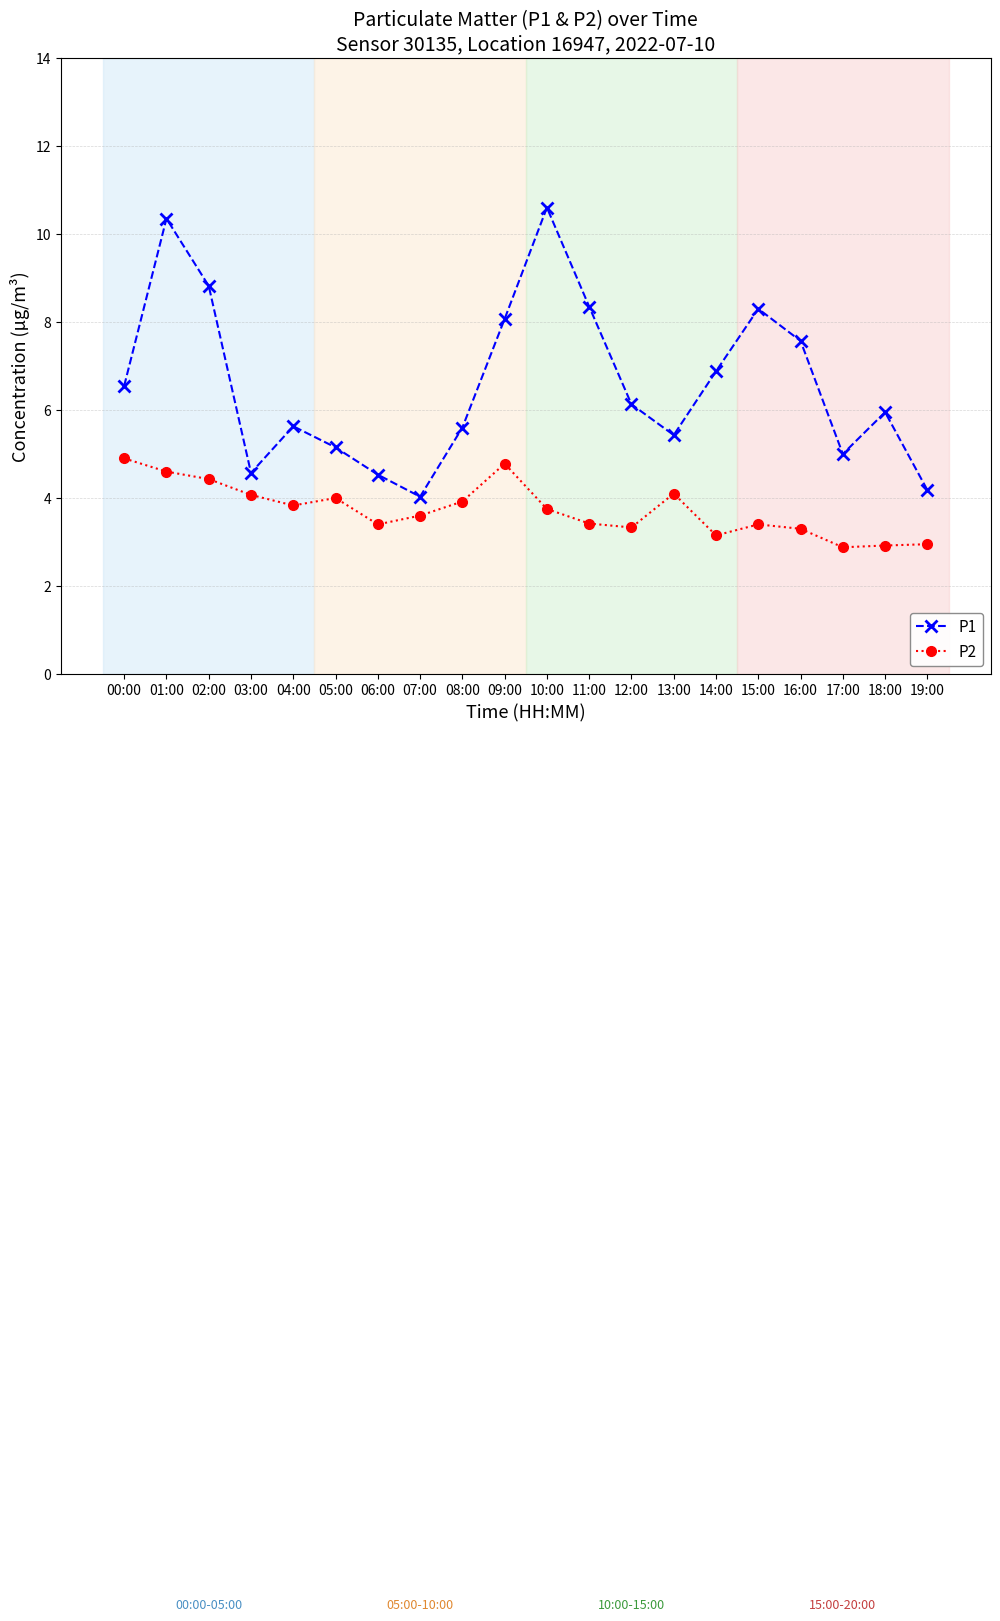

Is this an area chart (filled region under the line)?

No